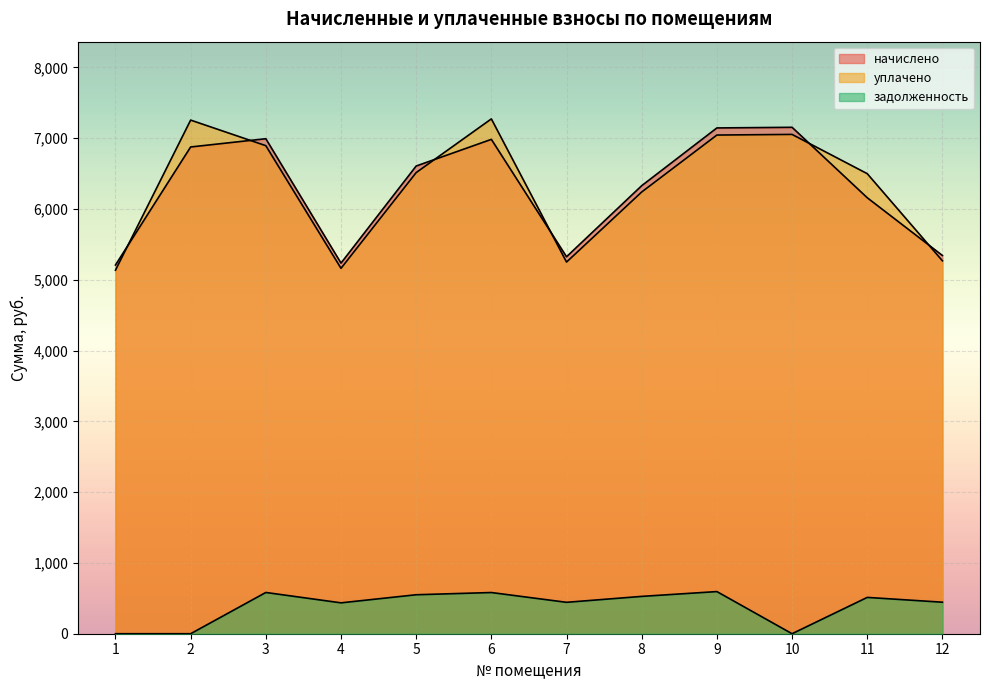

How many interior local valleys does the задолженность series have?

3